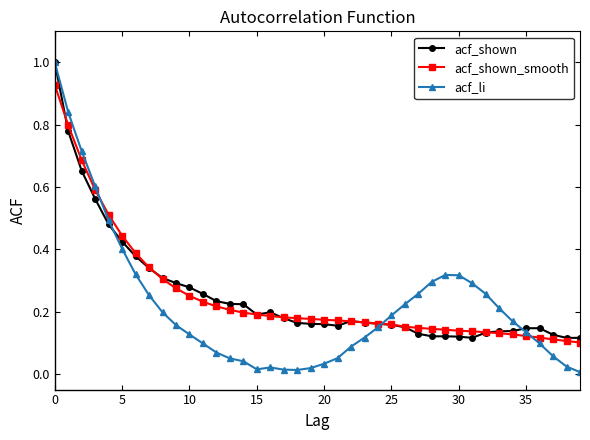

Which series has the largest range (max minus min)?

acf_li